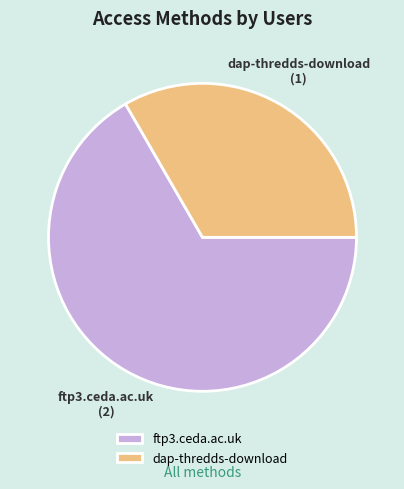

Approximately how many times larger is the value at dap-thredds-download compared to ftp3.ceda.ac.uk?

0.5